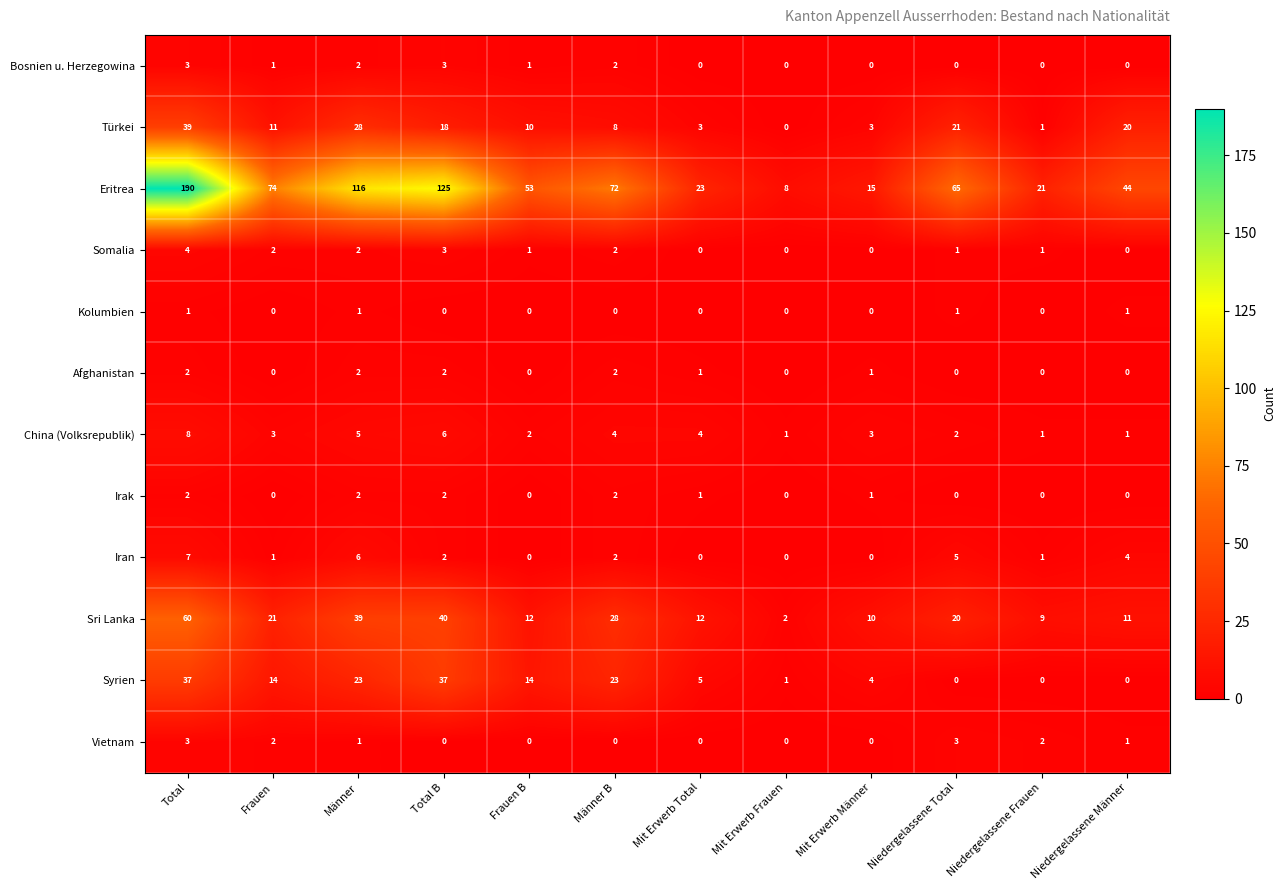

The value of Irak at Niedergelassene Frauen is -1. True or false?

False